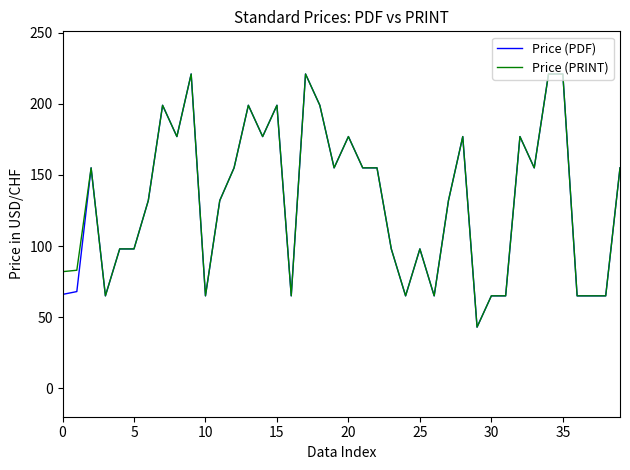

What is the average value of the Price (PDF) series?

132